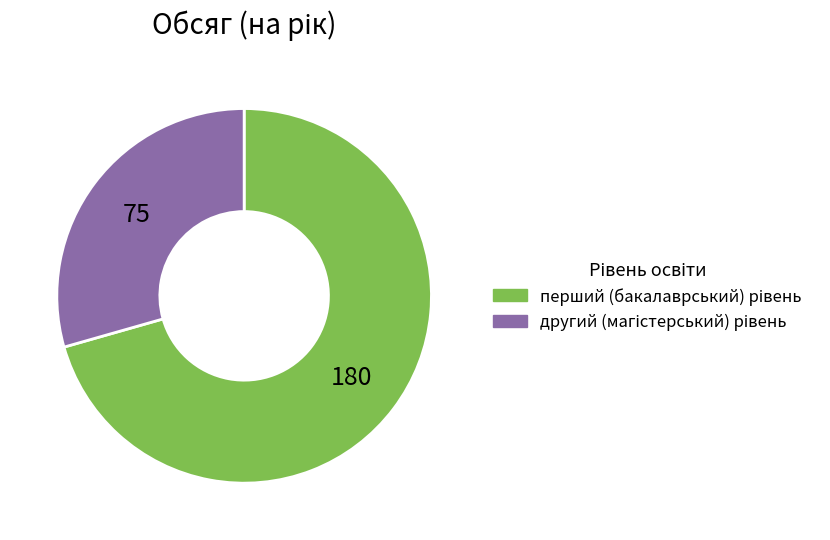

Is there a majority slice in this chart?

Yes